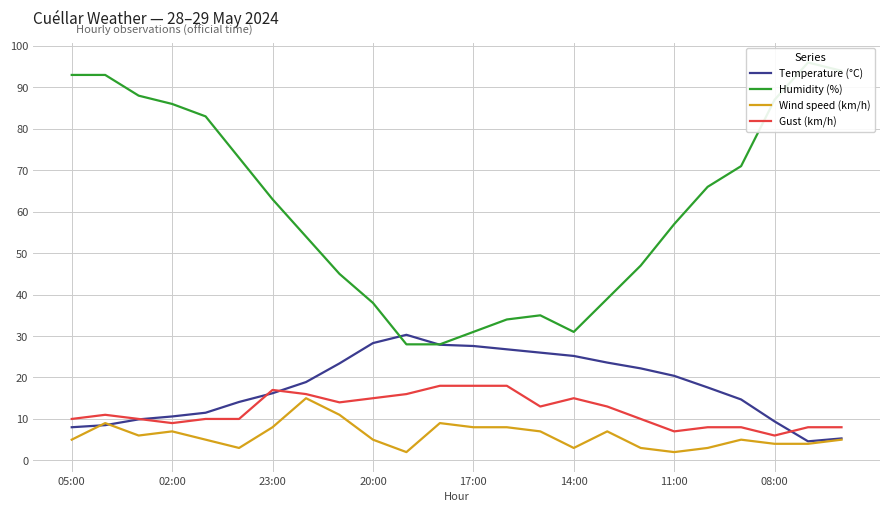

Which series has the widest spread of values?

Humidity (%)